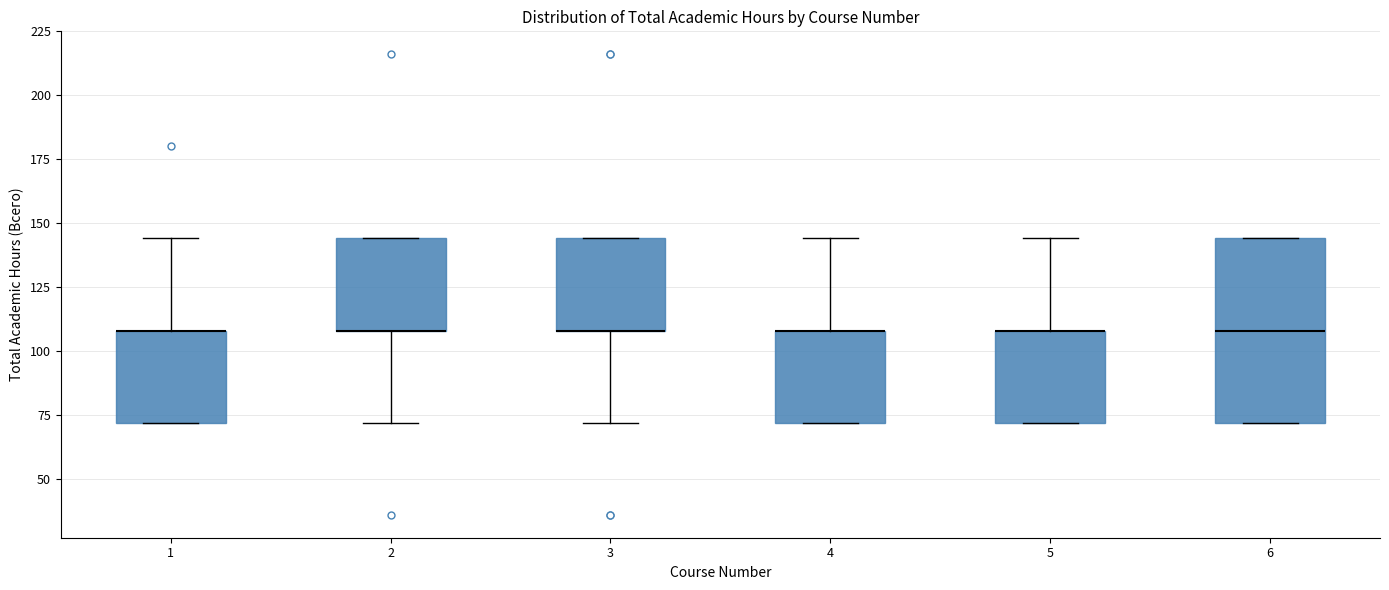

Reading left to right, read every box against the y-axis: the position of its median line, the range the box covers, and the ends of its whiskers. The values are not printed on the chart, so give them approximately, as read against the axis.

1: median 110 (drawn on the box's upper edge), box 70 to 110, whiskers 70 to 145
2: median 110 (drawn on the box's lower edge), box 110 to 145, whiskers 70 to 145
3: median 110 (drawn on the box's lower edge), box 110 to 145, whiskers 70 to 145
4: median 110 (drawn on the box's upper edge), box 70 to 110, whiskers 70 to 145
5: median 110 (drawn on the box's upper edge), box 70 to 110, whiskers 70 to 145
6: median 110, box 70 to 145, whiskers 70 to 145